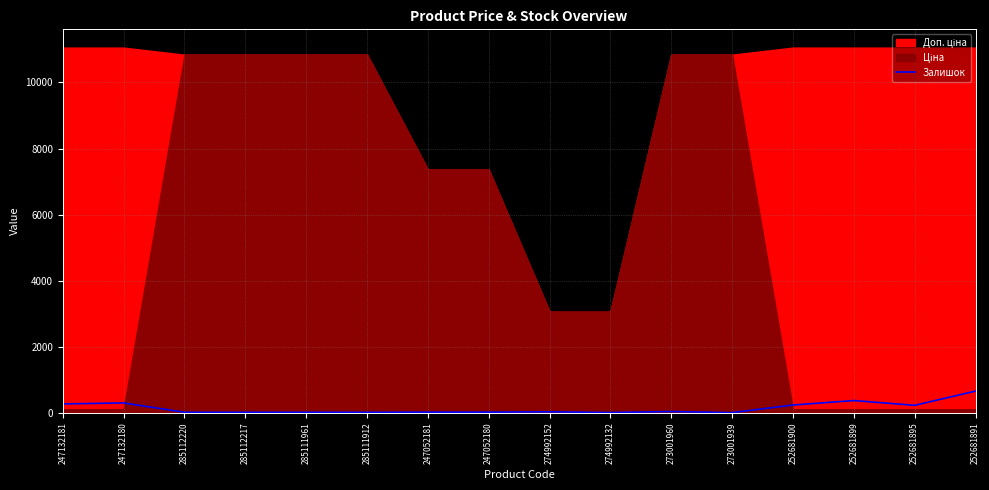

How many categories are shown in the chart?

16